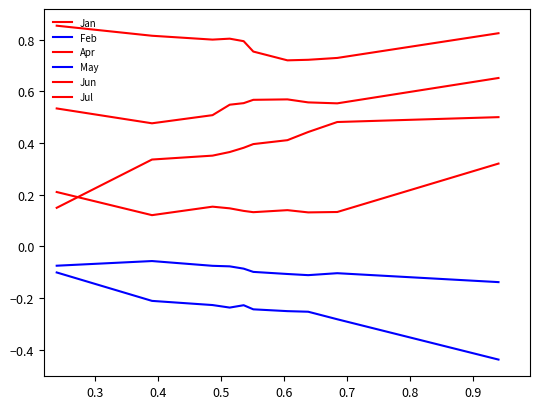

True or false: Feb and Jul intersect in this chart.

False